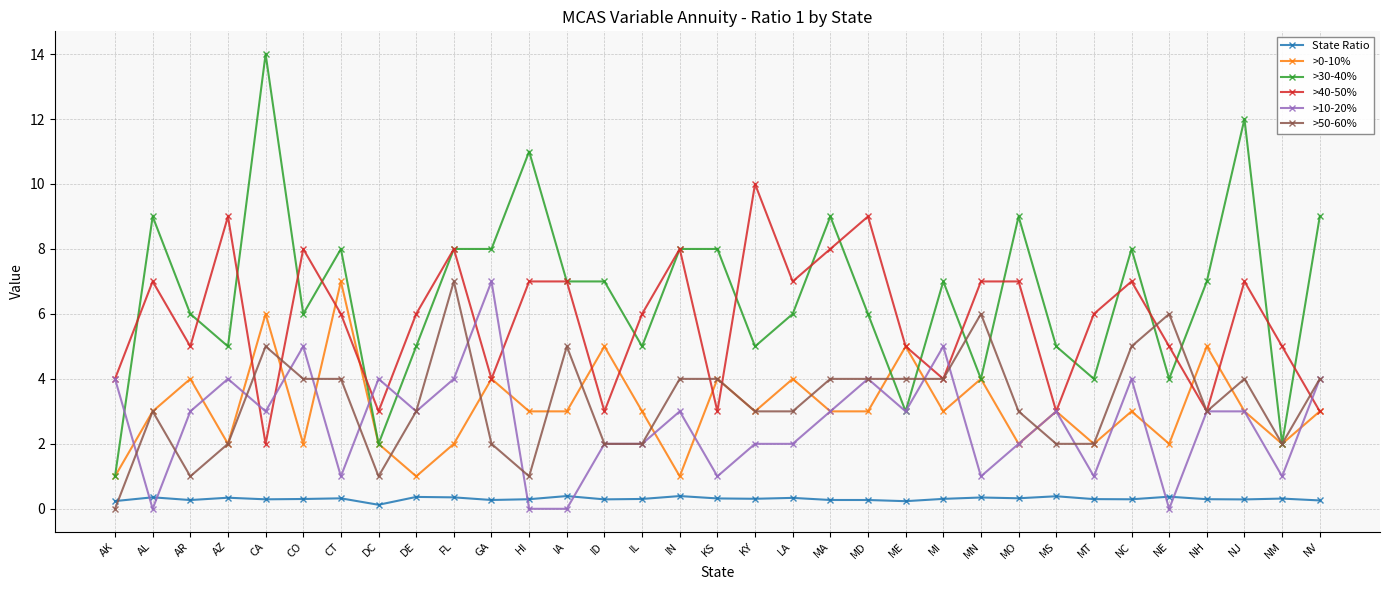

Is it true that >30-40% equals 12.0 at NJ?

True